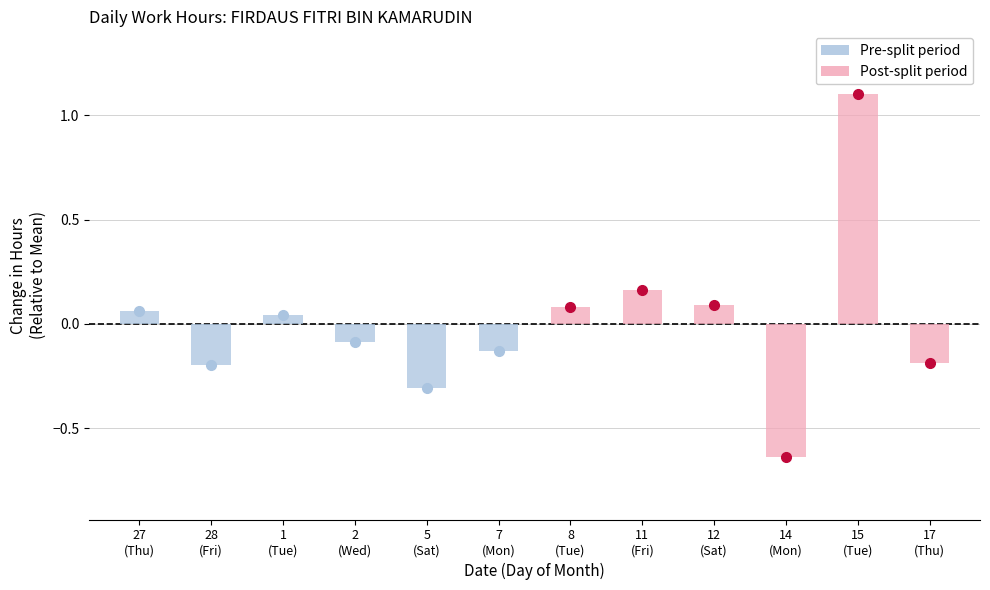

What position from the left is 1?

3